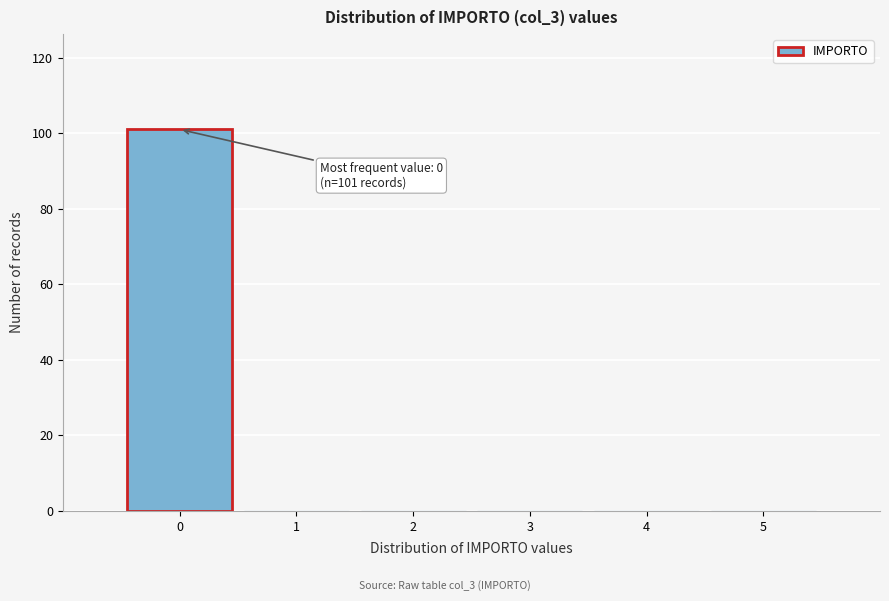

Which range on the x-axis has the tallest bar?

-0.5 to 0.5